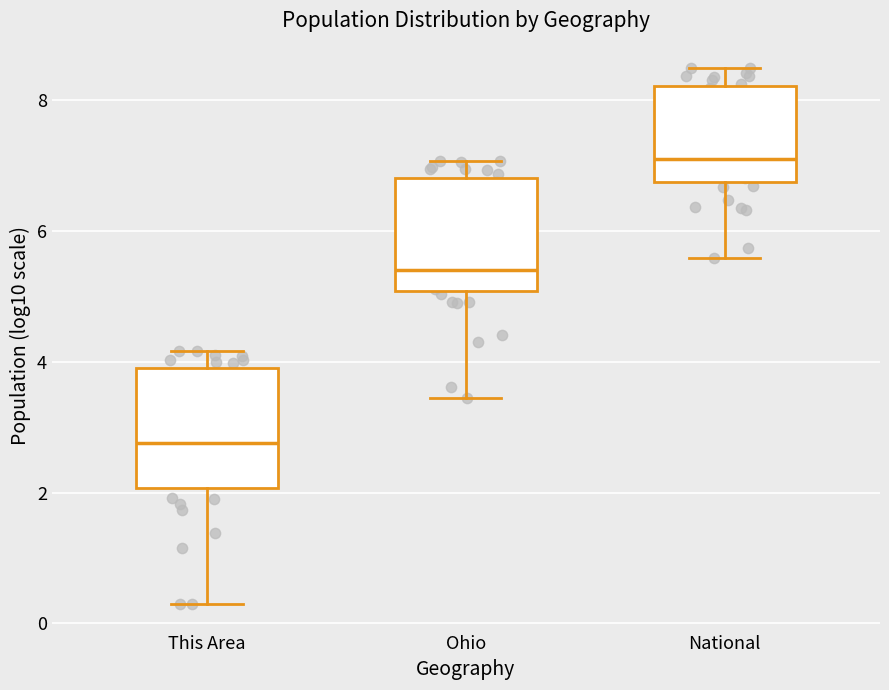

Reading left to right, transcribe this box plot: for each box, give where its median line is, the range the box spans, and where its two whiskers end, as read against the y-axis. The values are not printed on the chart, so give them approximately, as read against the axis.

This Area: median 2.8, box 2.0 to 4.0, whiskers 0.4 to 4.2
Ohio: median 5.4, box 5.0 to 6.8, whiskers 3.4 to 7.0
National: median 7.2, box 6.8 to 8.2, whiskers 5.6 to 8.4